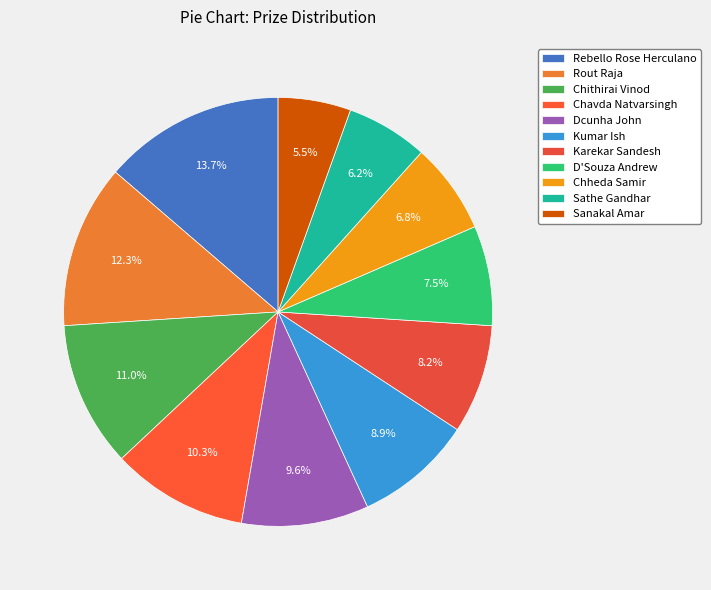

What percentage do D'Souza Andrew and Sanakal Amar together represent?

13.0%